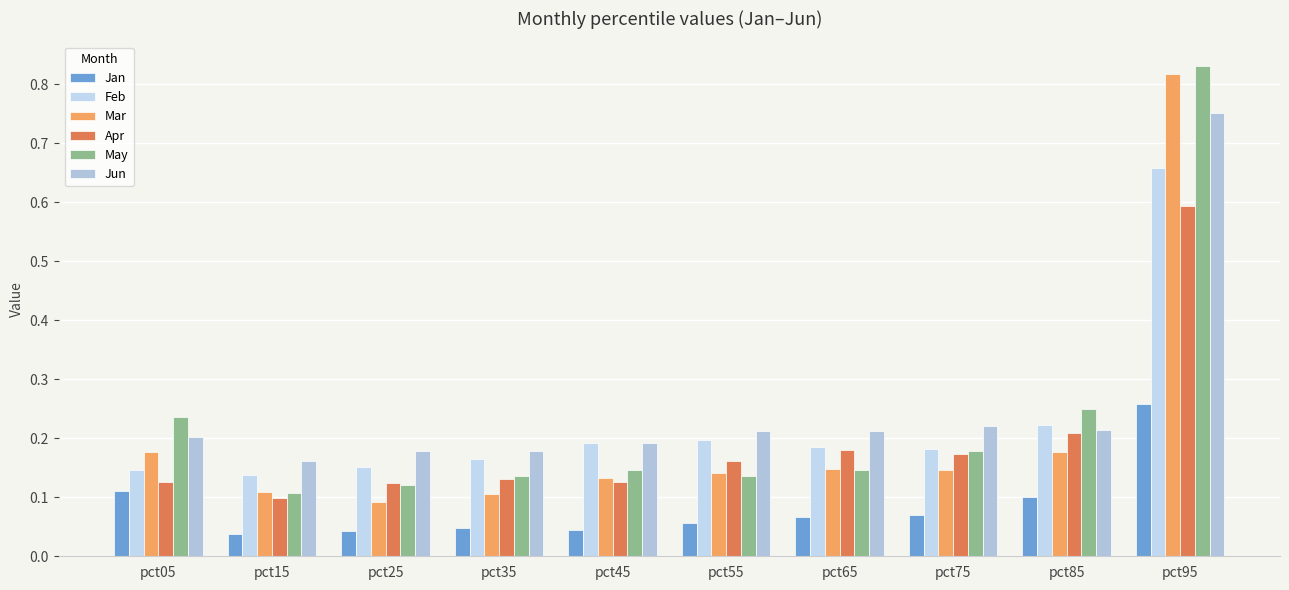

Is it true that Jun equals 0.1 at pct55?

False